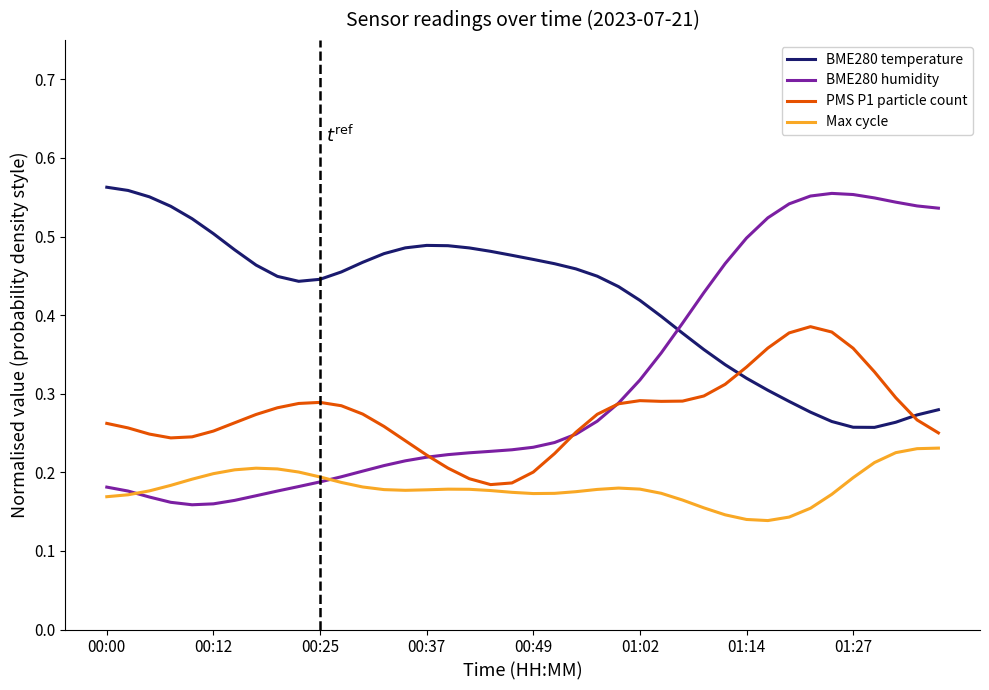

Rank the series by their average value, from lowest to highest.

Max cycle, PMS P1 particle count, BME280 humidity, BME280 temperature